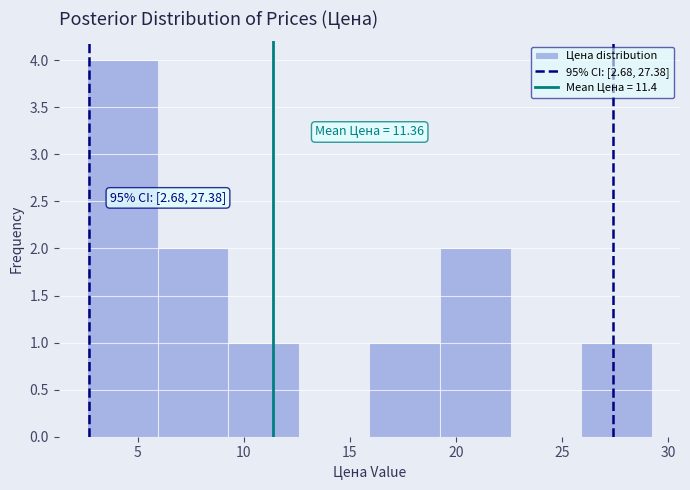

Which range on the x-axis has the tallest bar?

2.5 to 6.0